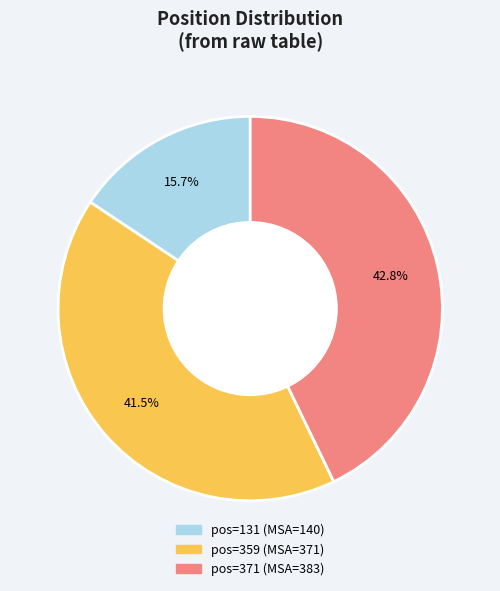

Is there a majority slice in this chart?

No